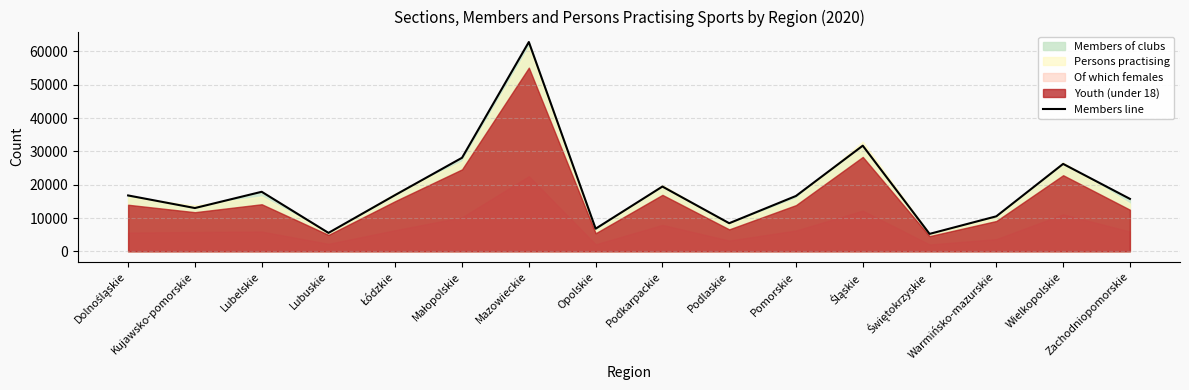

The chart shows a value of 5539 at Lubuskie. True or false?

True